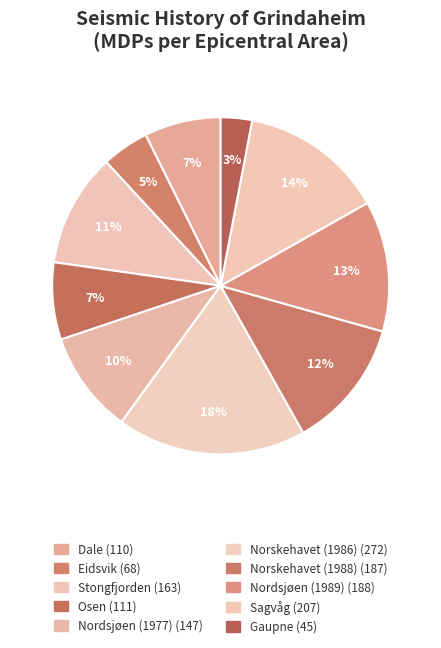

What percentage is NOT represented by Eidsvik?

95.5%